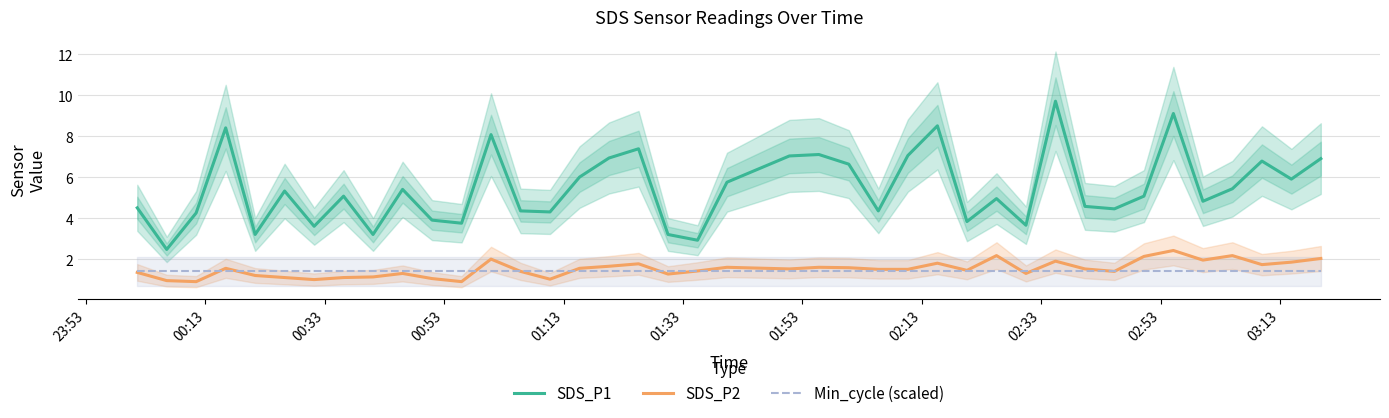

How many data points in SDS_P2 are above 1?

36